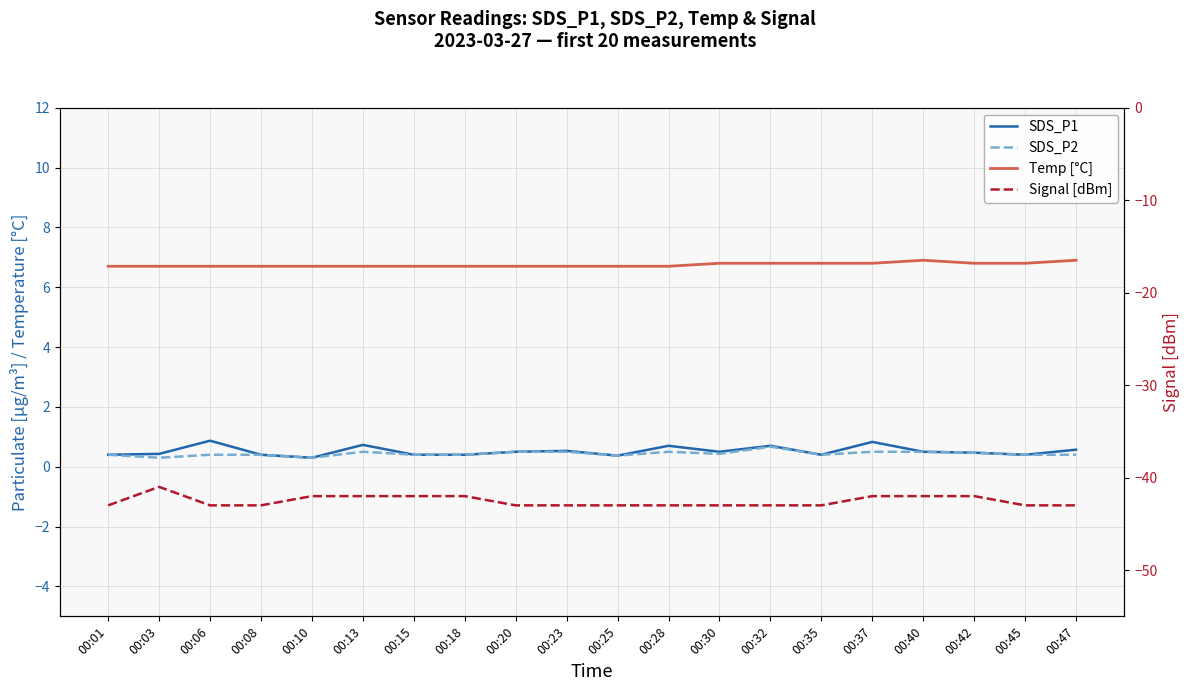

Does the chart have visible grid lines?

Yes